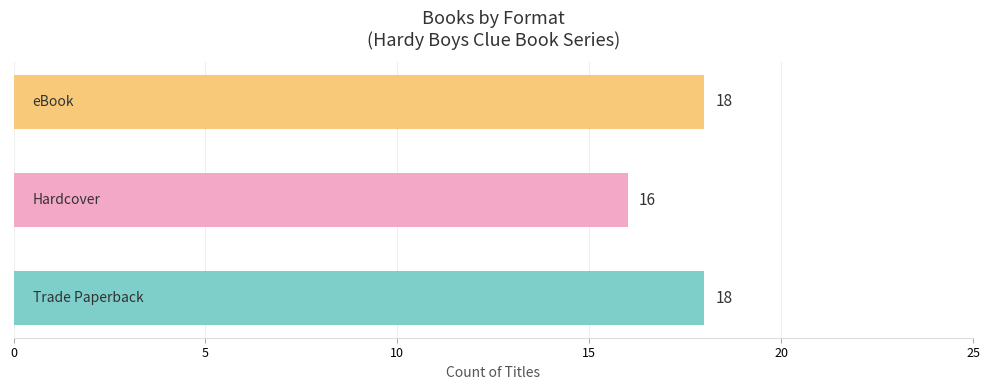

Count the values in the range 16 to 18.

3